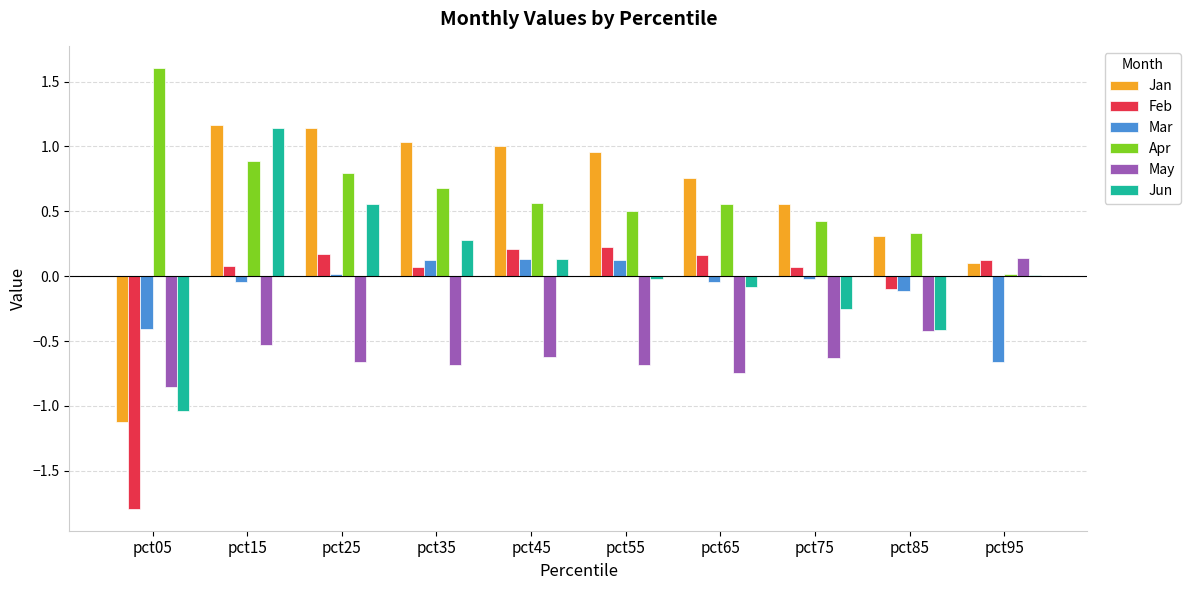

True or false: Apr has a value of 0.2 at pct85.

False